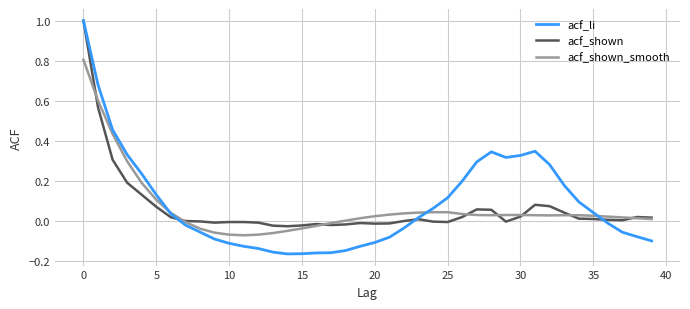

Which series has the largest range (max minus min)?

acf_li